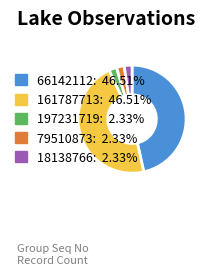

Combined, do 66142112: 46.51% and 18138766: 2.33% account for over 50%?

No